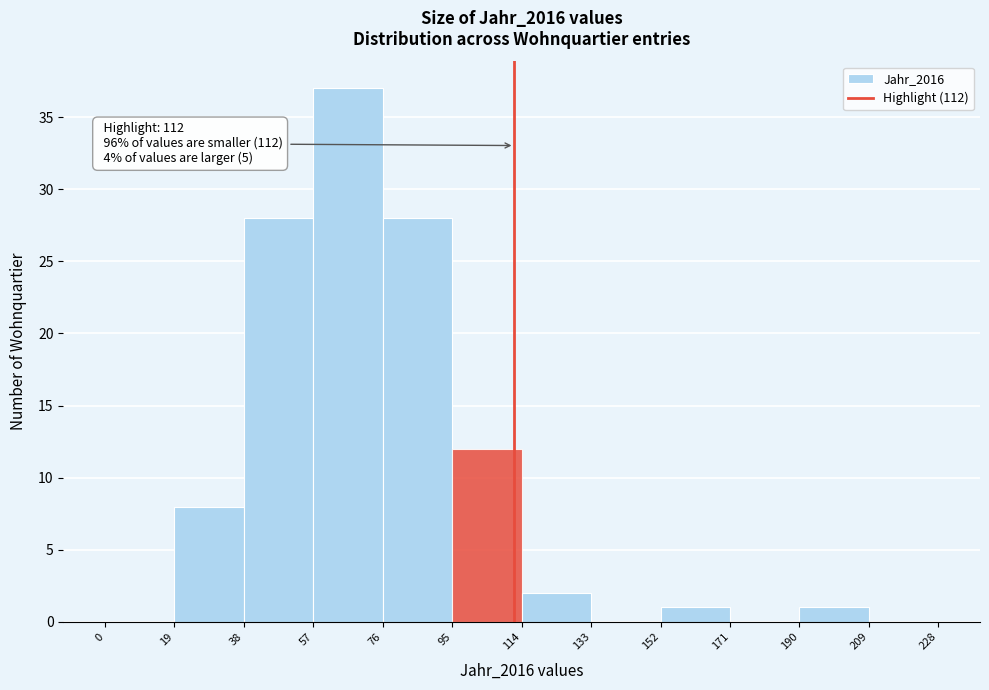

Which range on the x-axis has the tallest bar?

57 to 76